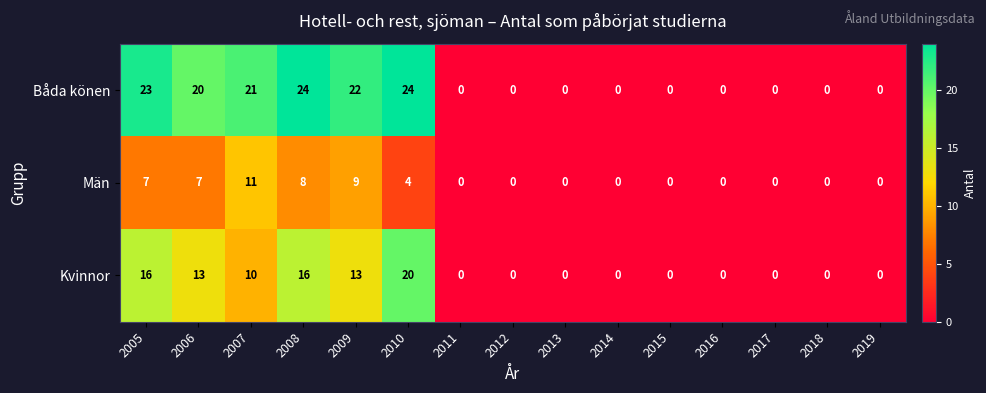

List the series in order of their peak value, lowest first.

Män, Kvinnor, Båda könen